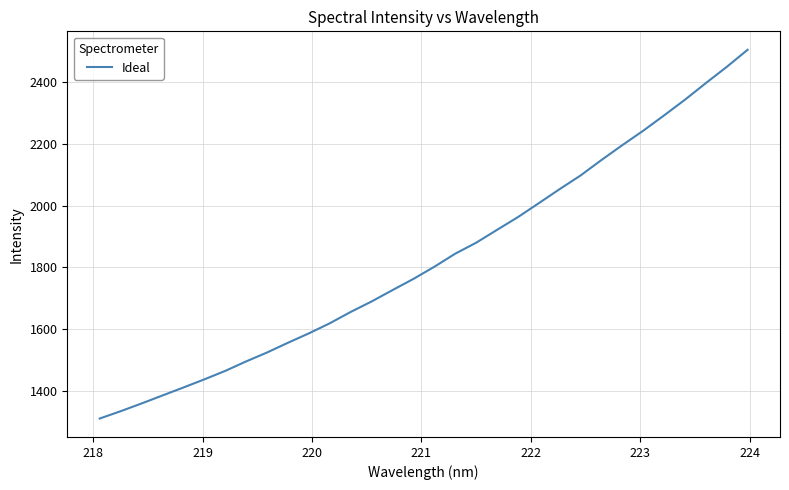

What is the difference between the maximum and minimum values?

1195.3